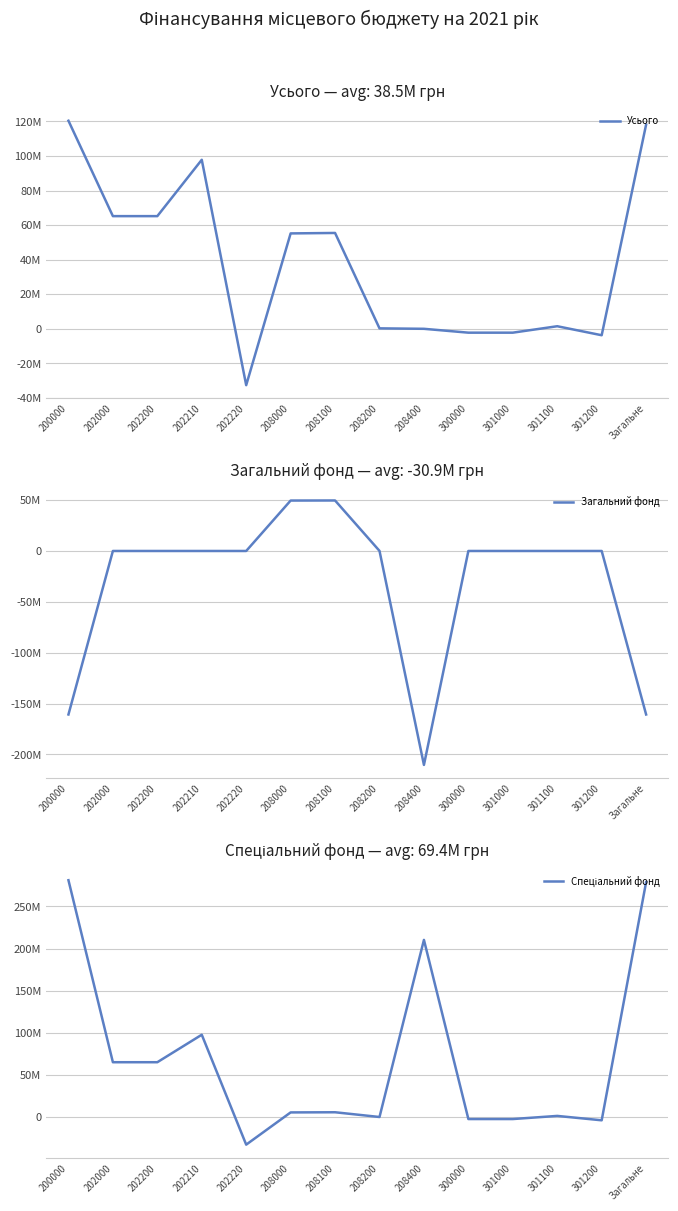

Reading left to right, list all the values displayed in this chart.

Усього: 200000=120401157	202000=65199151	202200=65199151	202210=97810671	202220=-32611520	208000=55202006	208100=55464780	208200=262774	208400=0	300000=-2234000	301000=-2234000	301100=1488000	301200=-3722000	Загальне=118167157
Загальний фонд: 200000=-160763405	202000=0	202200=0	202210=0	202220=0	208000=49569875	208100=49642792	208200=72917	208400=-210333280	300000=0	301000=0	301100=0	301200=0	Загальне=-160763405
Спеціальний фонд: 200000=281164562	202000=65199151	202200=65199151	202210=97810671	202220=-32611520	208000=5632131	208100=5821988	208200=189857	208400=210333280	300000=-2234000	301000=-2234000	301100=1488000	301200=-3722000	Загальне=278930562